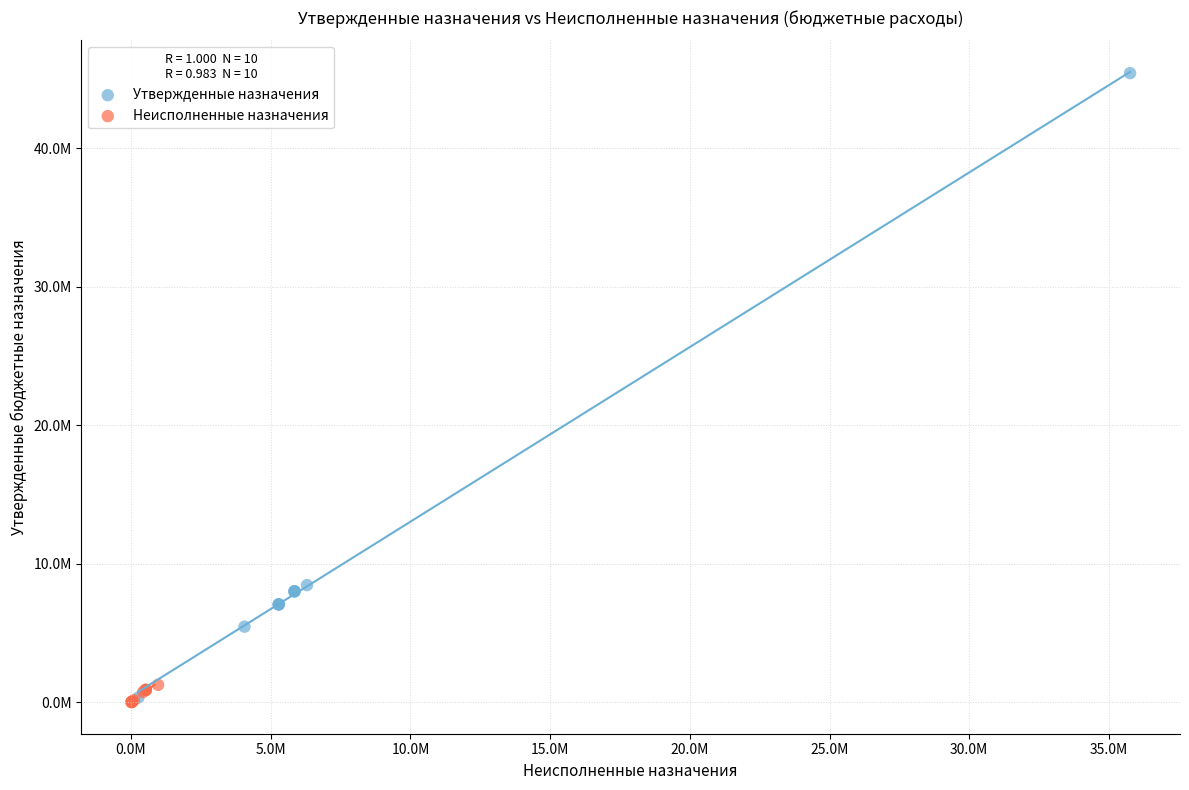

Which series contains the highest Y value?

Утвержденные назначения